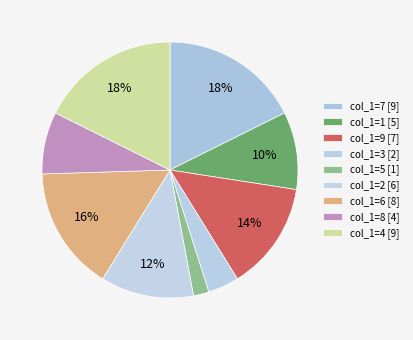

Count the number of slices in the pie.

9